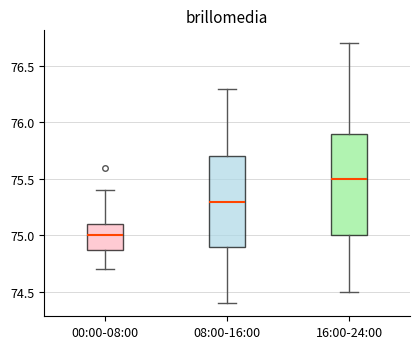

Which box has the lowest median line?

00:00-08:00